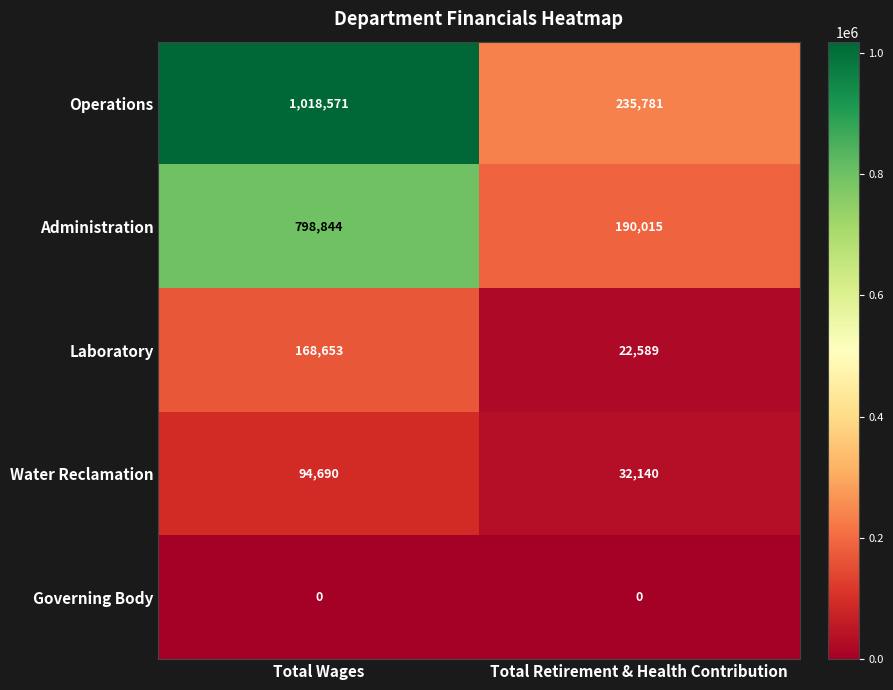

Reading right to left, extract all data points from this chart.

Operations: 235781	1018571
Administration: 190015	798844
Laboratory: 22589	168653
Water Reclamation: 32140	94690
Governing Body: 0	0